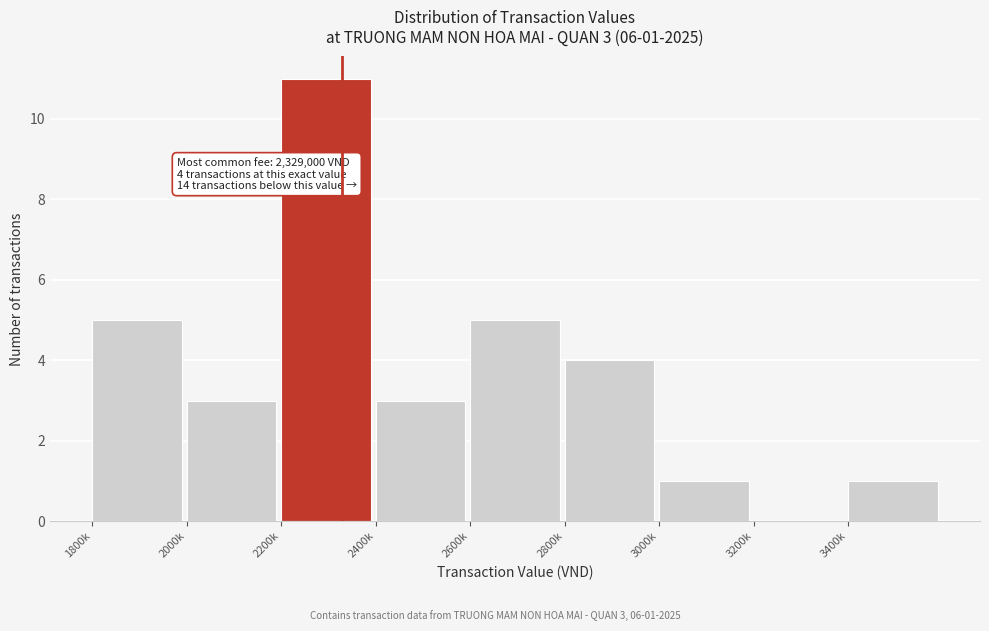

Reading right to left, list all the values displayed in this chart.

3400k=1	3200k=0	3000k=1	2800k=4	2600k=5	2400k=3	2200k=11	2000k=3	1800k=5